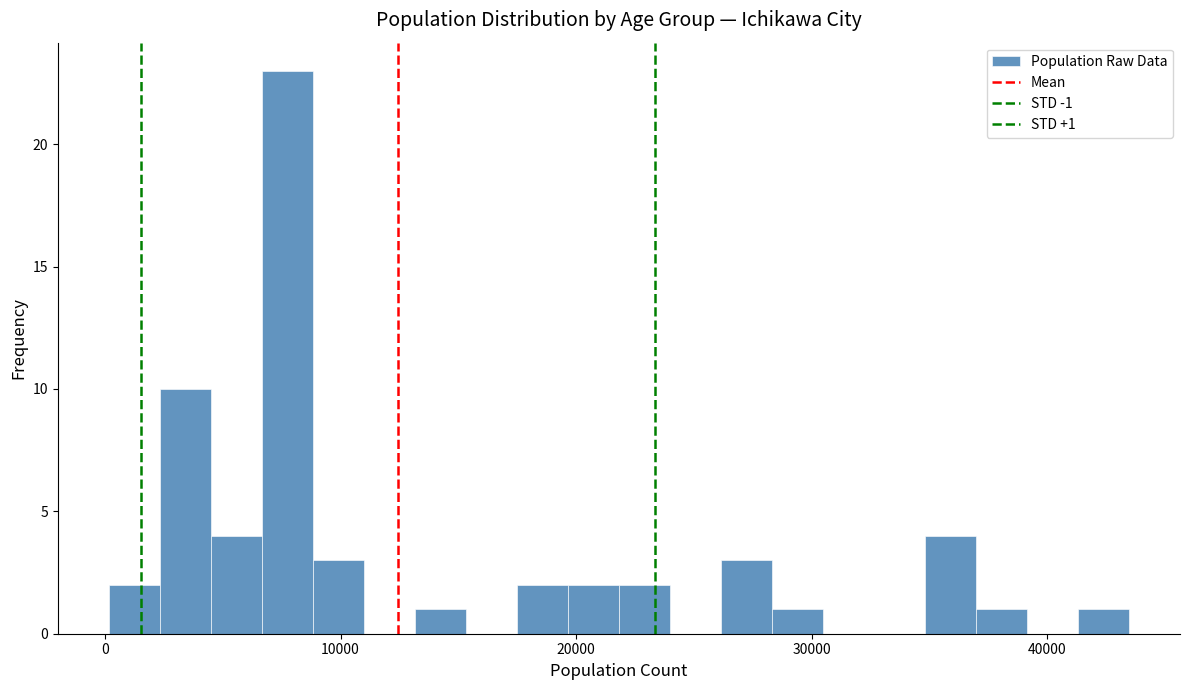

Read against the x-axis, roughly where is the centre of the tallest bar?

8000